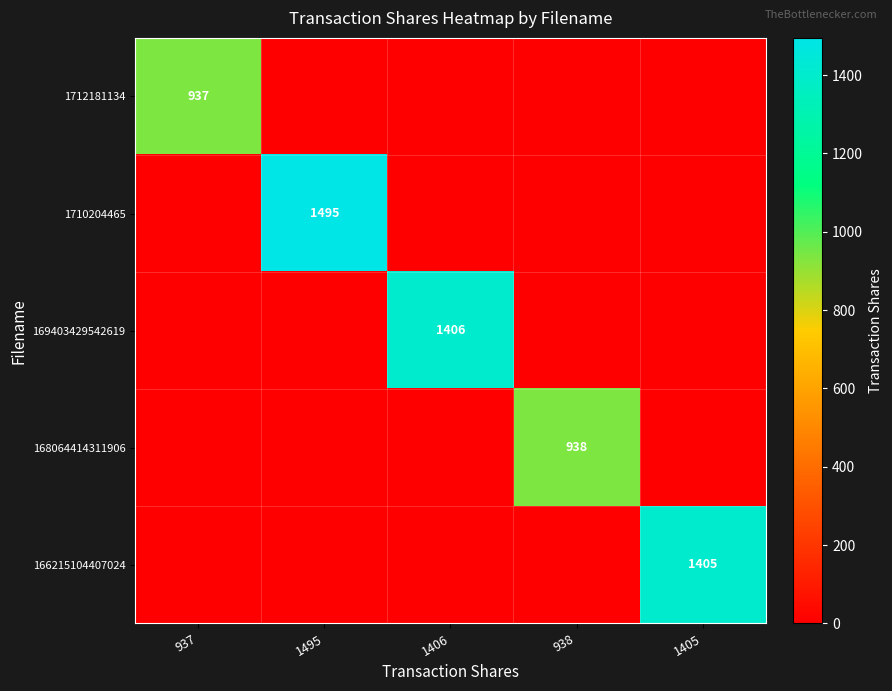

The 166215104407024 series shows 611 at 1405. True or false?

False